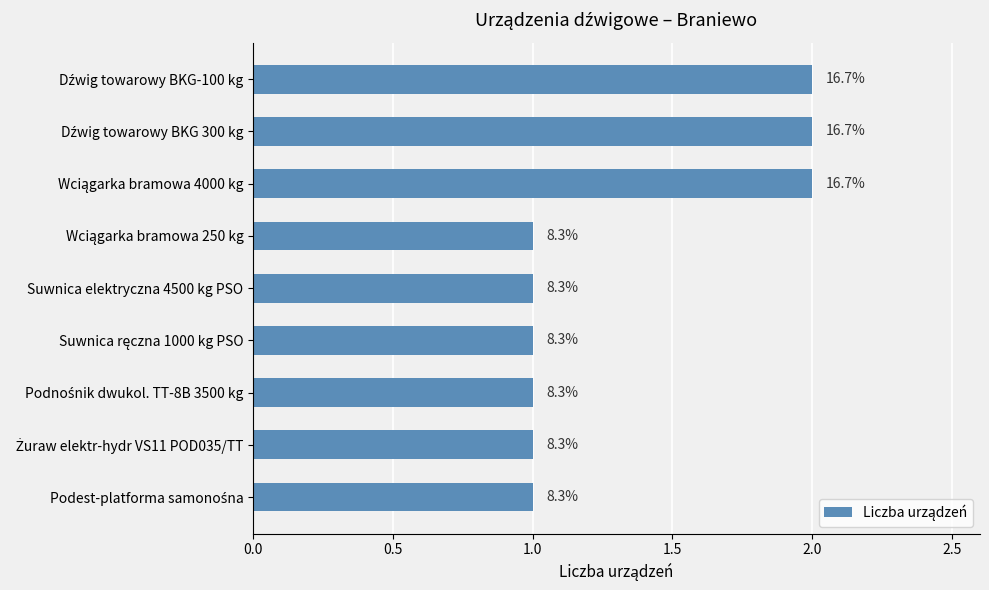

Does the chart contain any negative values?

No